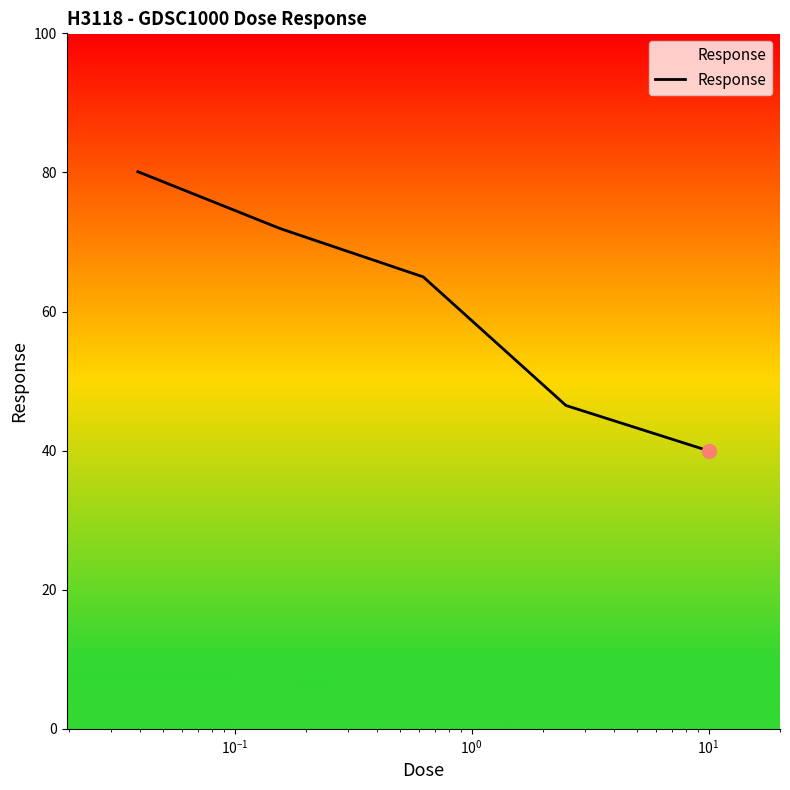

Does the chart have visible grid lines?

No